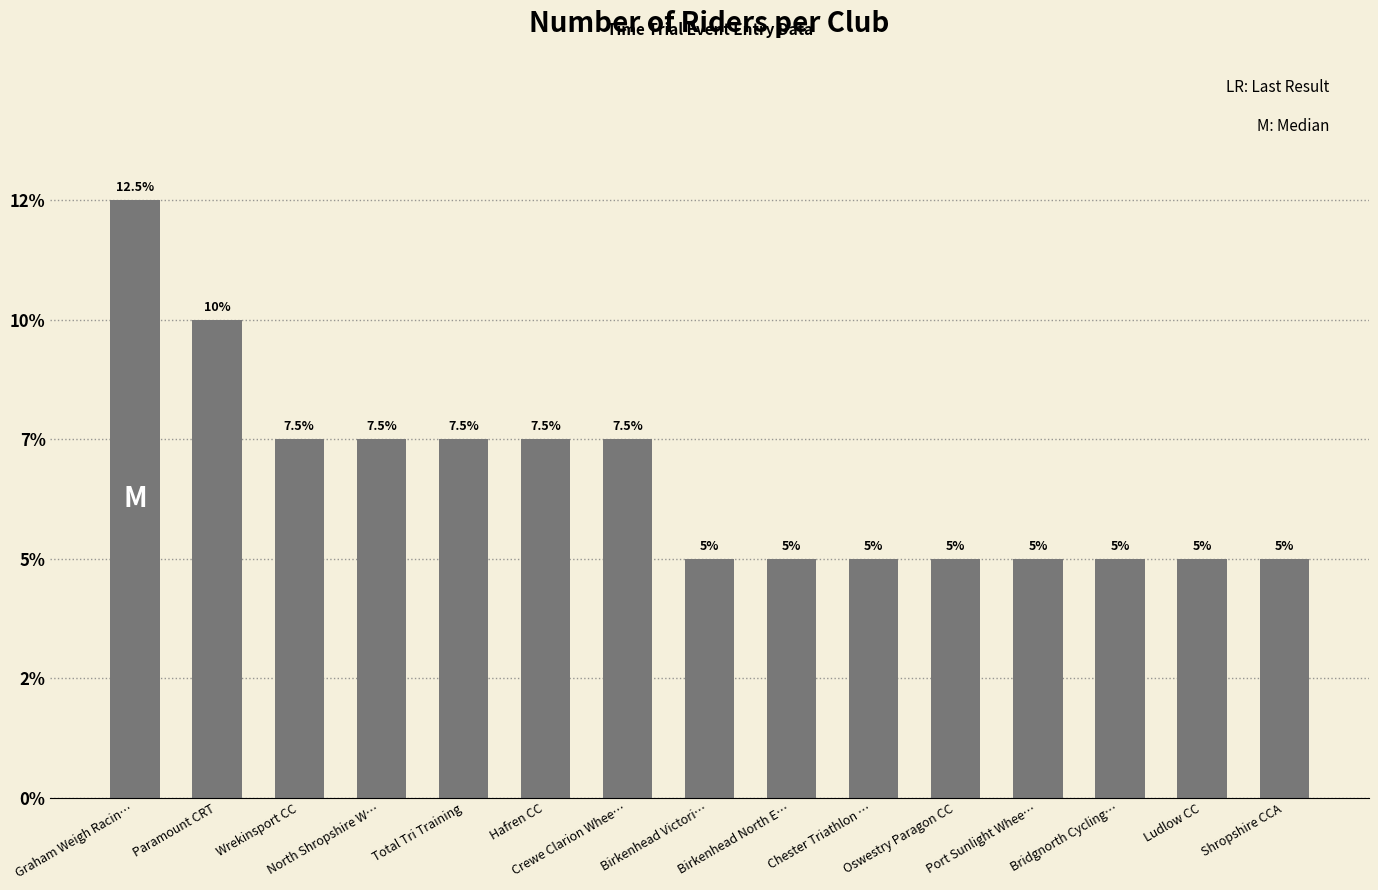

Does the chart contain any negative values?

No